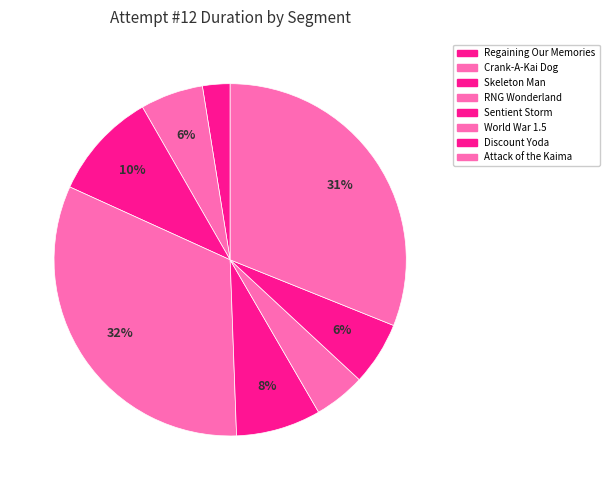

Is it true that Regaining Our Memories is 3% of the pie?

True